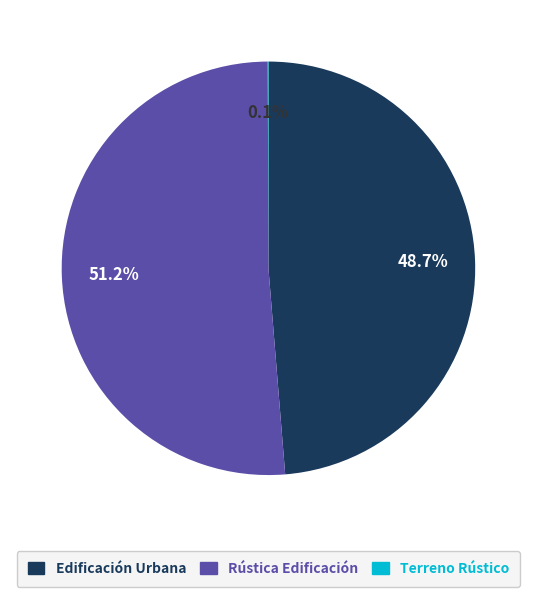

Is there any slice that represents more than half of the pie?

Yes